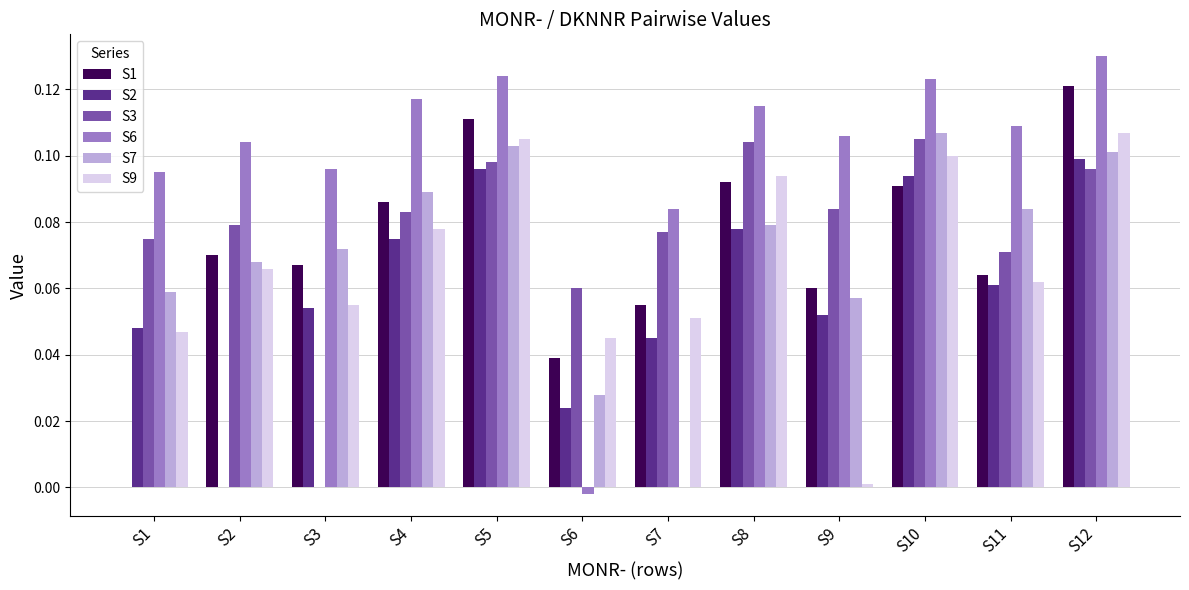

Which series has the largest total across all categories?

S6